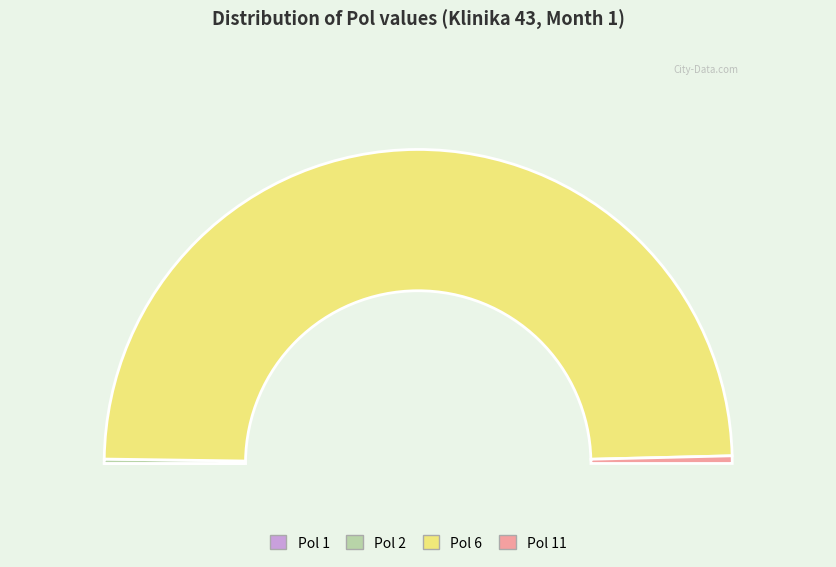

Count the number of slices in the pie.

4